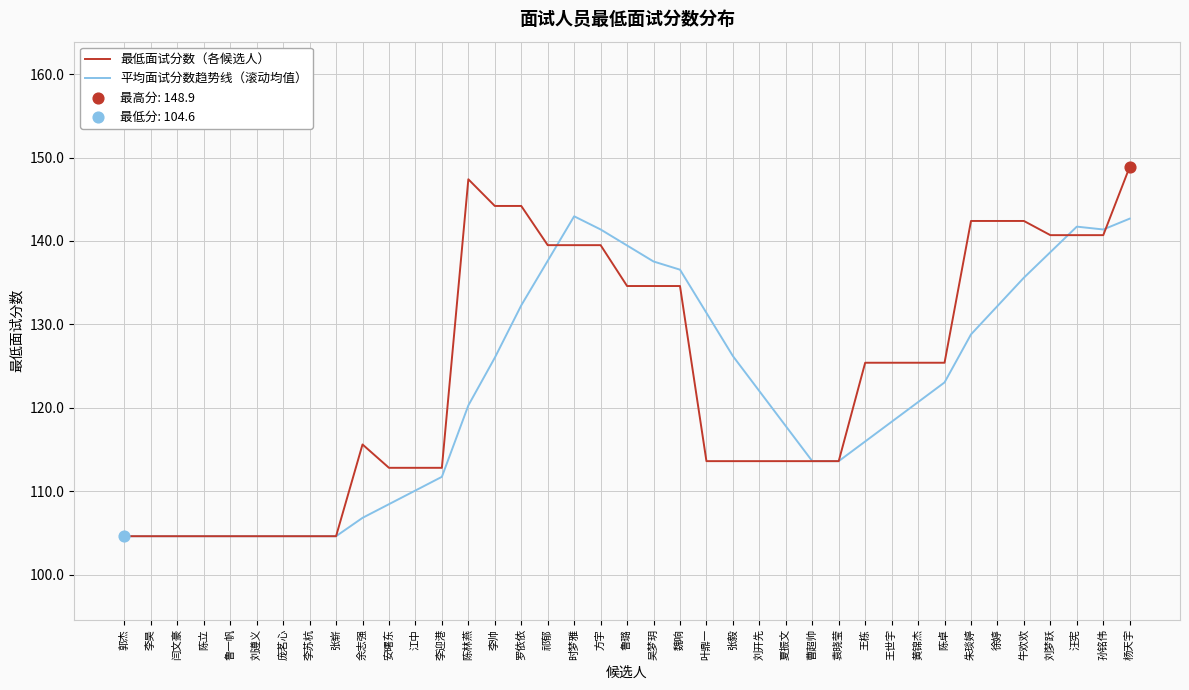

At how many categories does at least one series exceed 132?

16